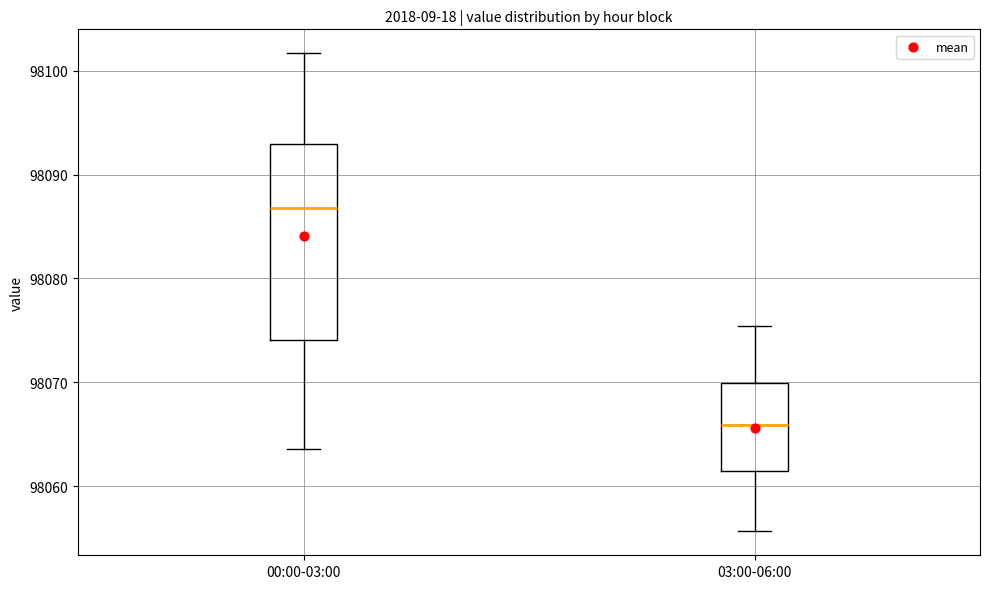

Which box is the tallest, from its lower edge to its upper edge?

00:00-03:00